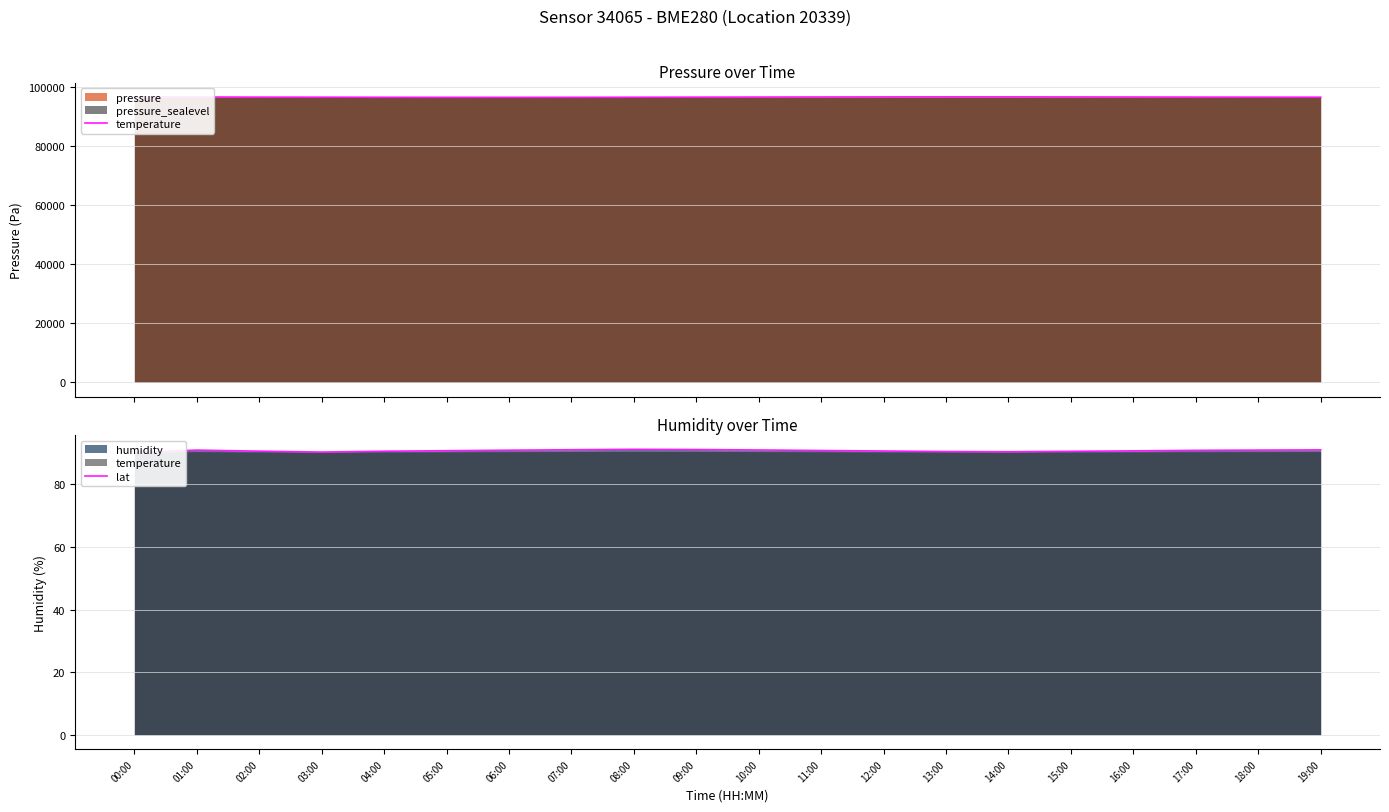

Reading left to right, transcribe all the data shown in this chart.

temperature: 00:00=96592.4	01:00=96544.9	02:00=96497.9	03:00=96478.6	04:00=96450.1	05:00=96430.6	06:00=96420.9	07:00=96435.7	08:00=96460.3	09:00=96490.2	10:00=96520.4	11:00=96548.7	12:00=96570.1	13:00=96585.3	14:00=96578.9	15:00=96560.4	16:00=96535.8	17:00=96510.2	18:00=96488.7	19:00=96472.3
lat: 00:00=90.2	01:00=90.9	02:00=90.6	03:00=90.3	04:00=90.5	05:00=90.7	06:00=90.9	07:00=91.0	08:00=91.2	09:00=91.1	10:00=91.0	11:00=90.8	12:00=90.6	13:00=90.5	14:00=90.4	15:00=90.5	16:00=90.7	17:00=90.8	18:00=90.9	19:00=91.0